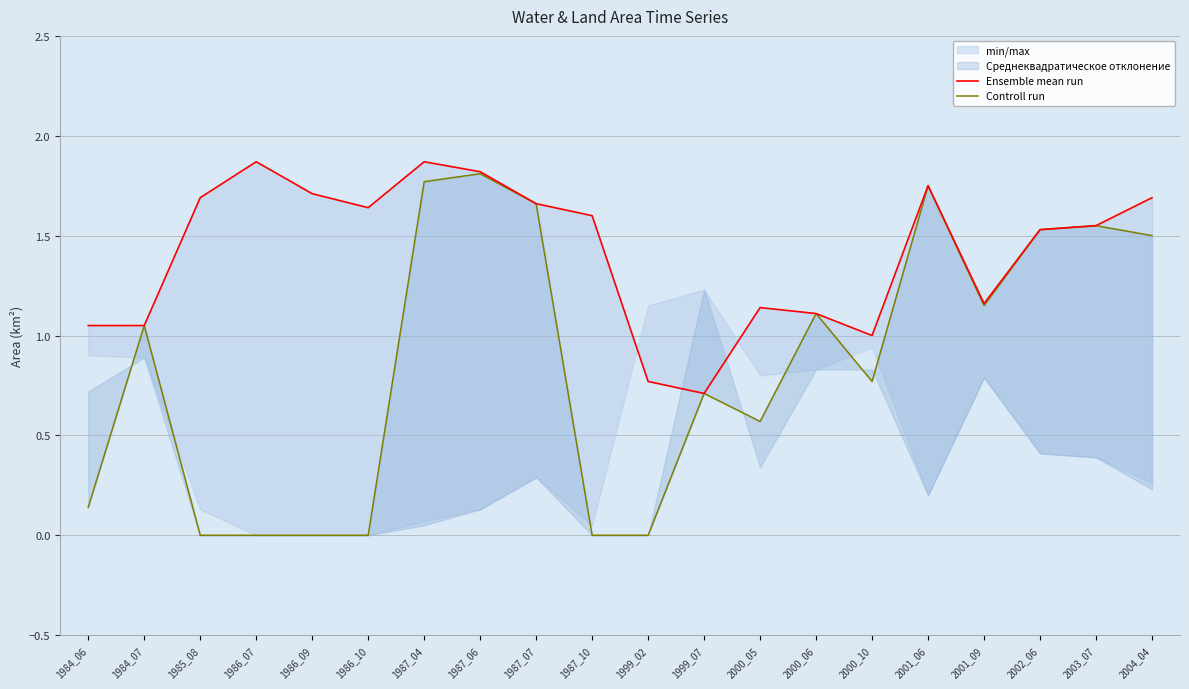

Which series has the largest total across all categories?

Ensemble mean run